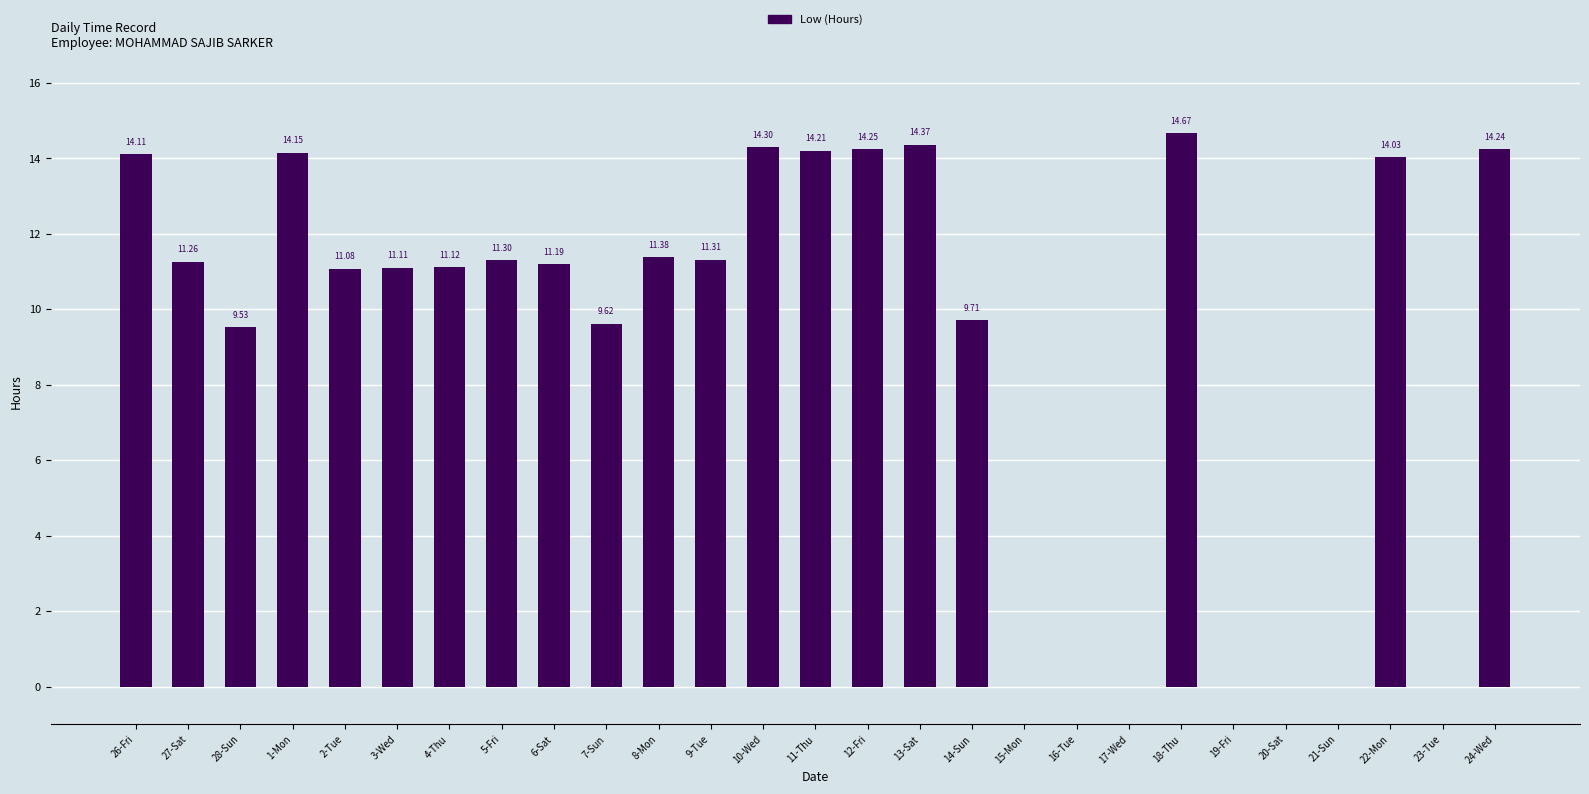

What is the sum of the values at 1-Mon and 21-Sun?

14.2